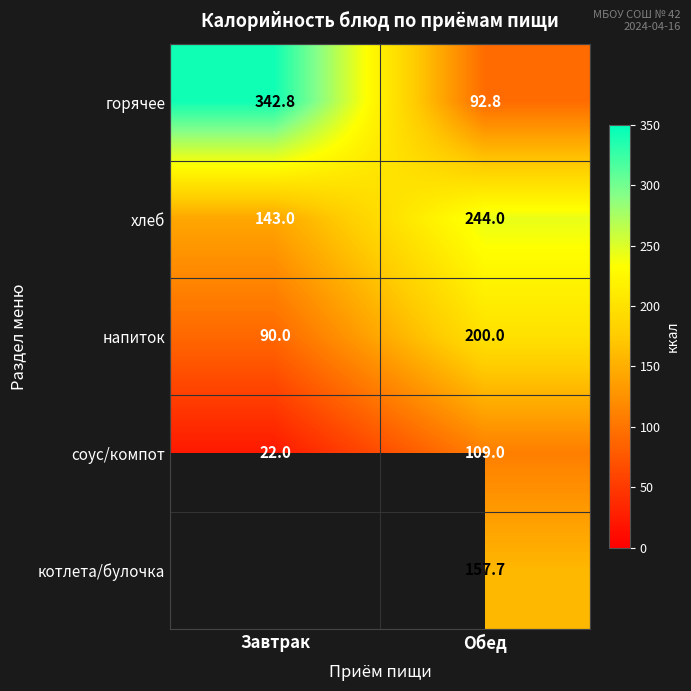

Count the напиток values in the range 90 to 200.

2